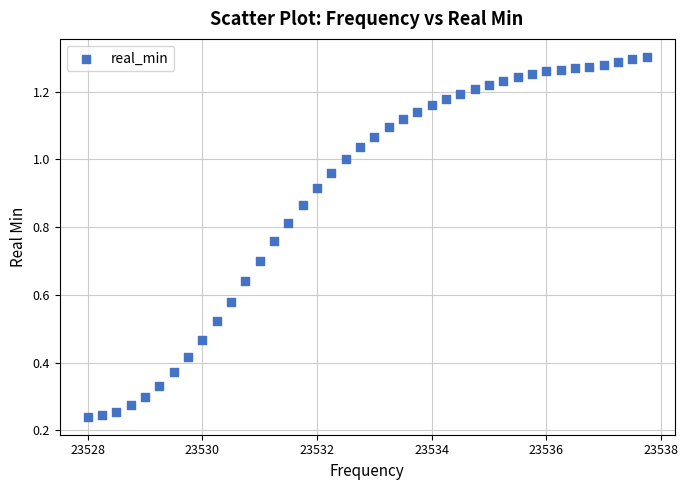

What is the range of X values (max minus min)?

9.8